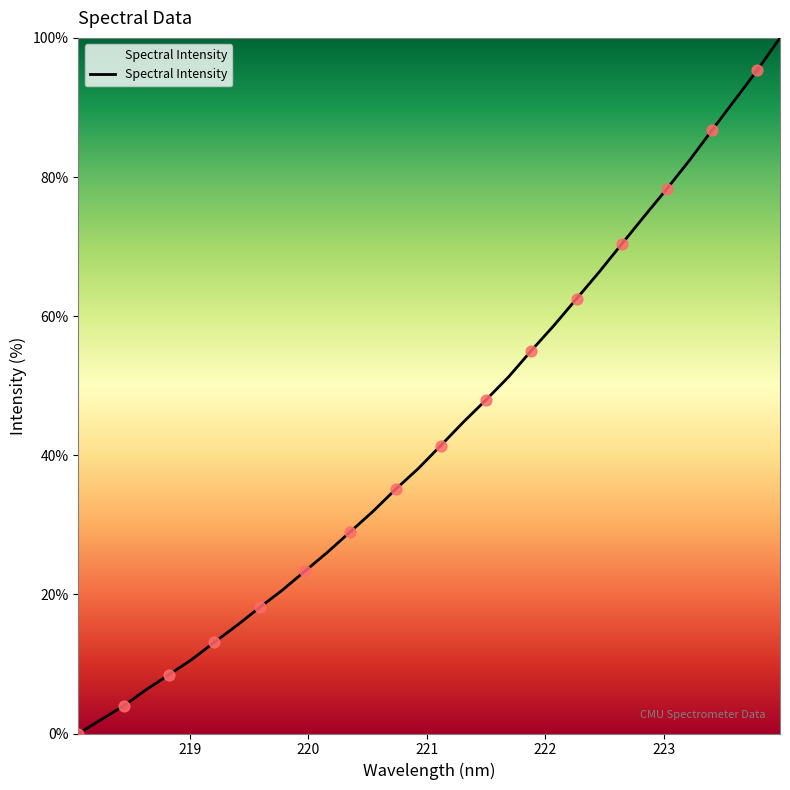

What is the difference between the maximum and minimum values?

100.0